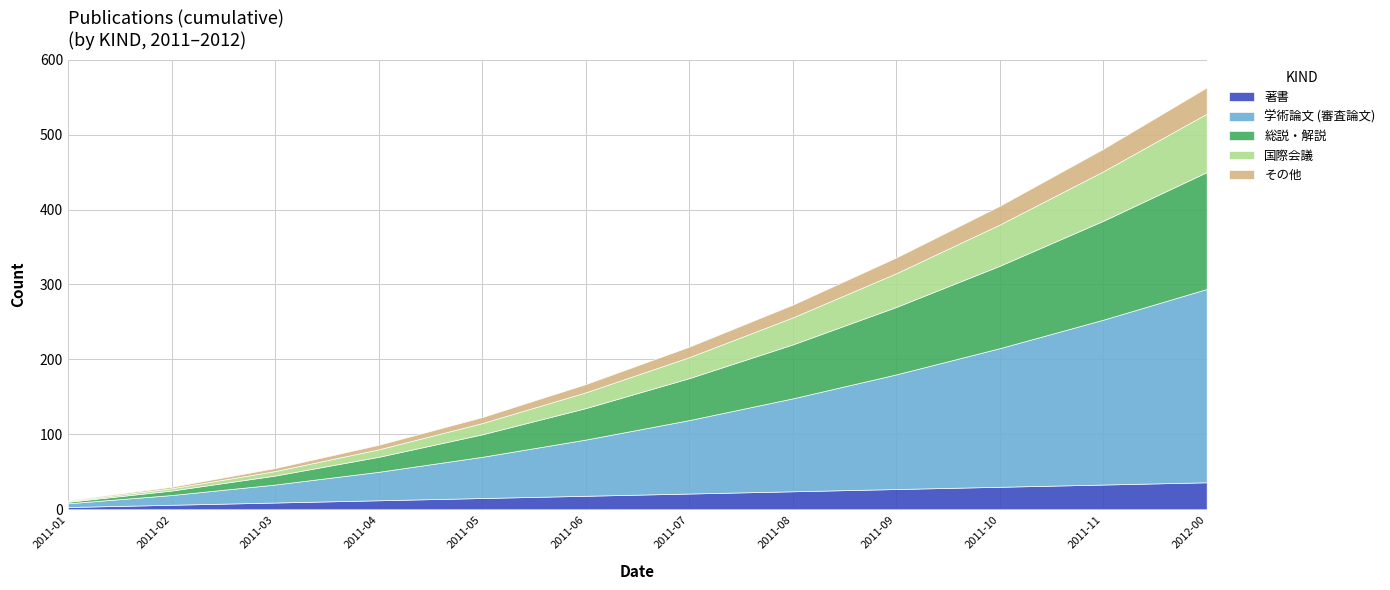

The その他 series shows 1 at 2011-02. True or false?

False